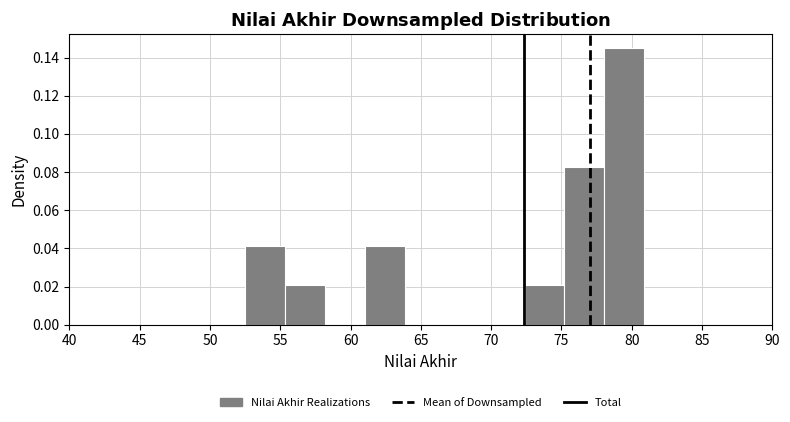

Reading left to right, transcribe this chart: for each bar, give the range it covers on the x-axis and its height. Neither the bar edges nor the heights are printed on the chart, so give them approximately, as read against the axes.

52.5 to 55.5: 0.042
55.5 to 58.0: 0.020
58.0 to 61.0: 0
61.0 to 64.0: 0.042
64.0 to 66.5: 0
66.5 to 69.5: 0
69.5 to 72.5: 0
72.5 to 75.0: 0.020
75.0 to 78.0: 0.082
78.0 to 81.0: 0.144